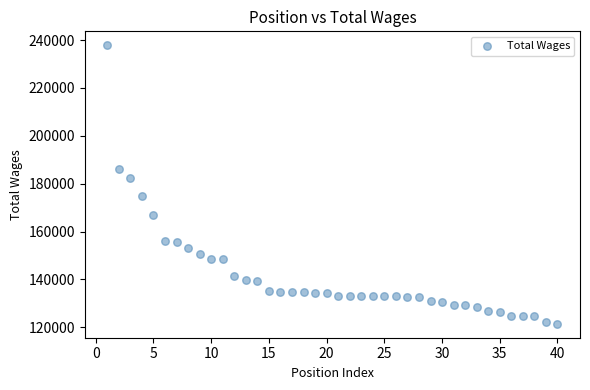

What is the range of Y values (max minus min)?

116400